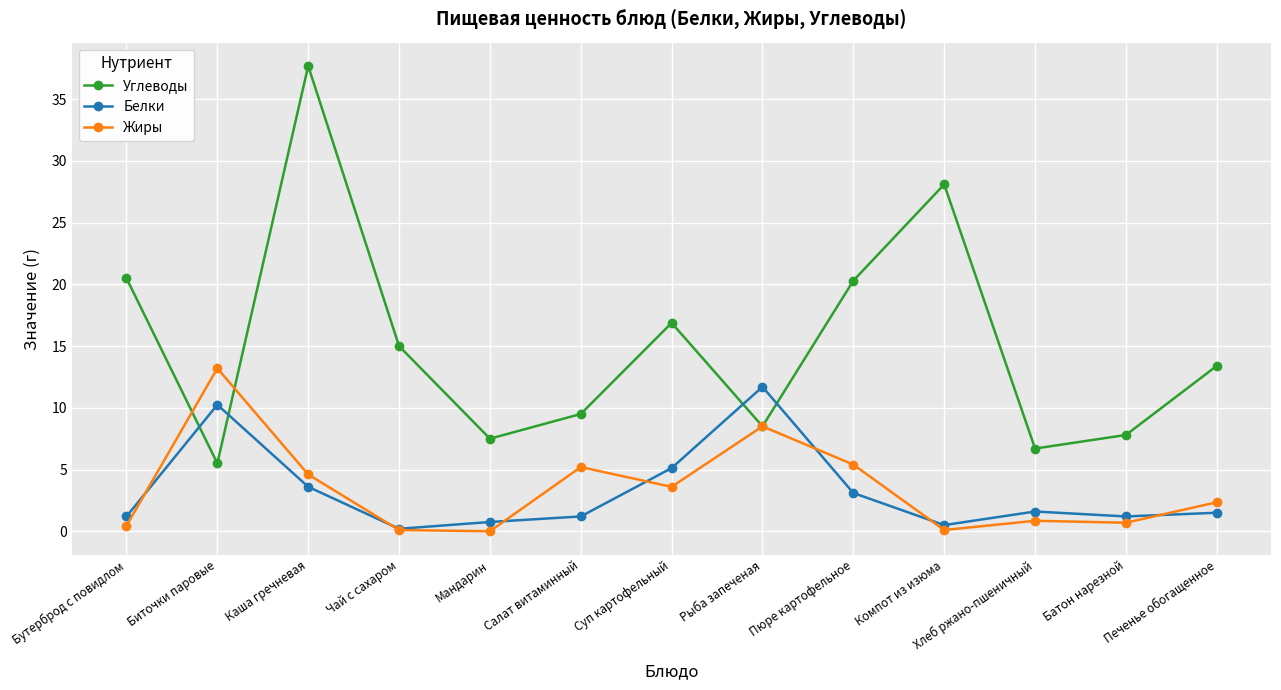

True or false: Углеводы has more than 1 points higher than both neighbors.

True